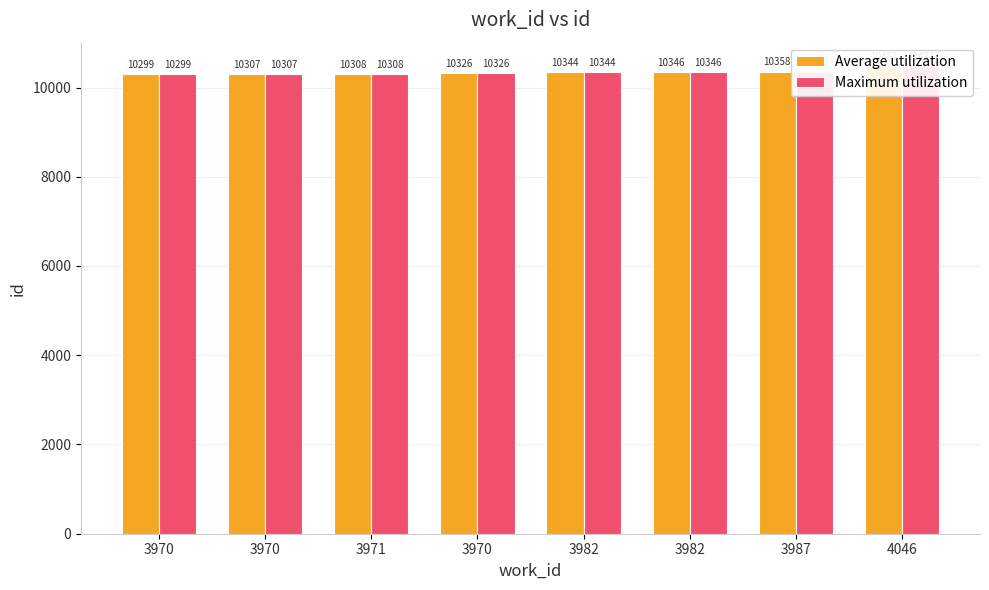

What is the label of the 4th bar from the right?

3982